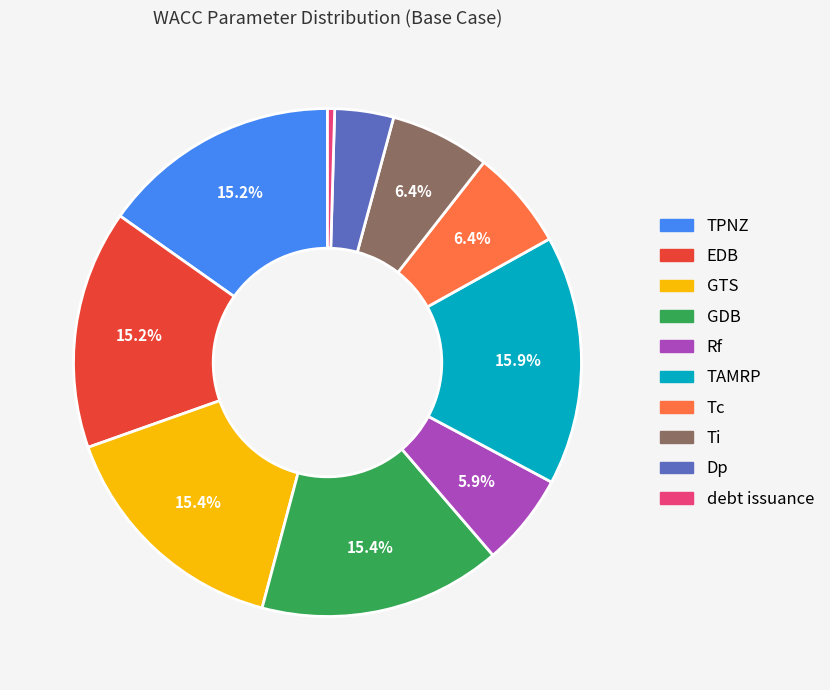

How many slices are in this pie chart?

10